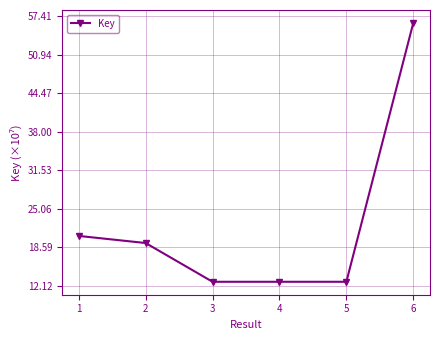

What is the value of the 6th point from the left?

56.3